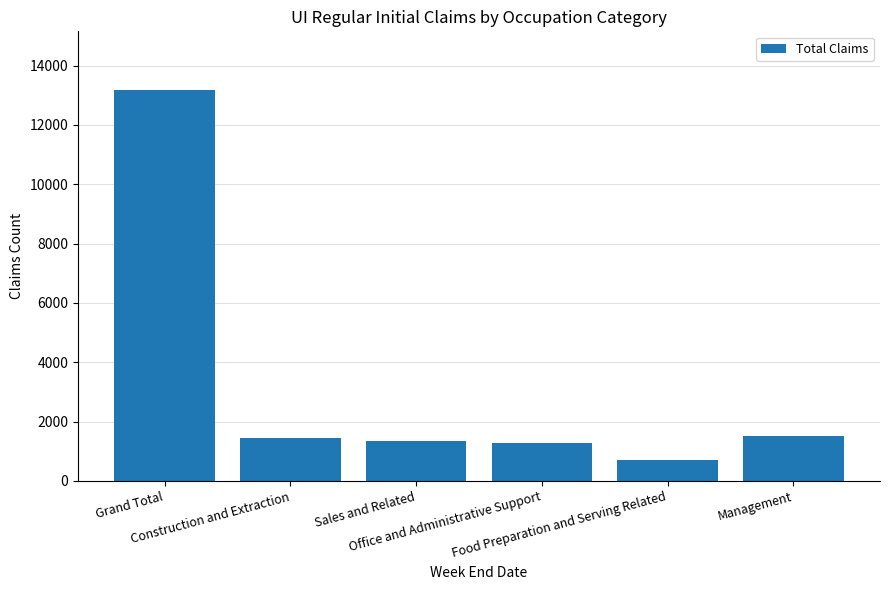

Does the chart contain stacked bars?

No